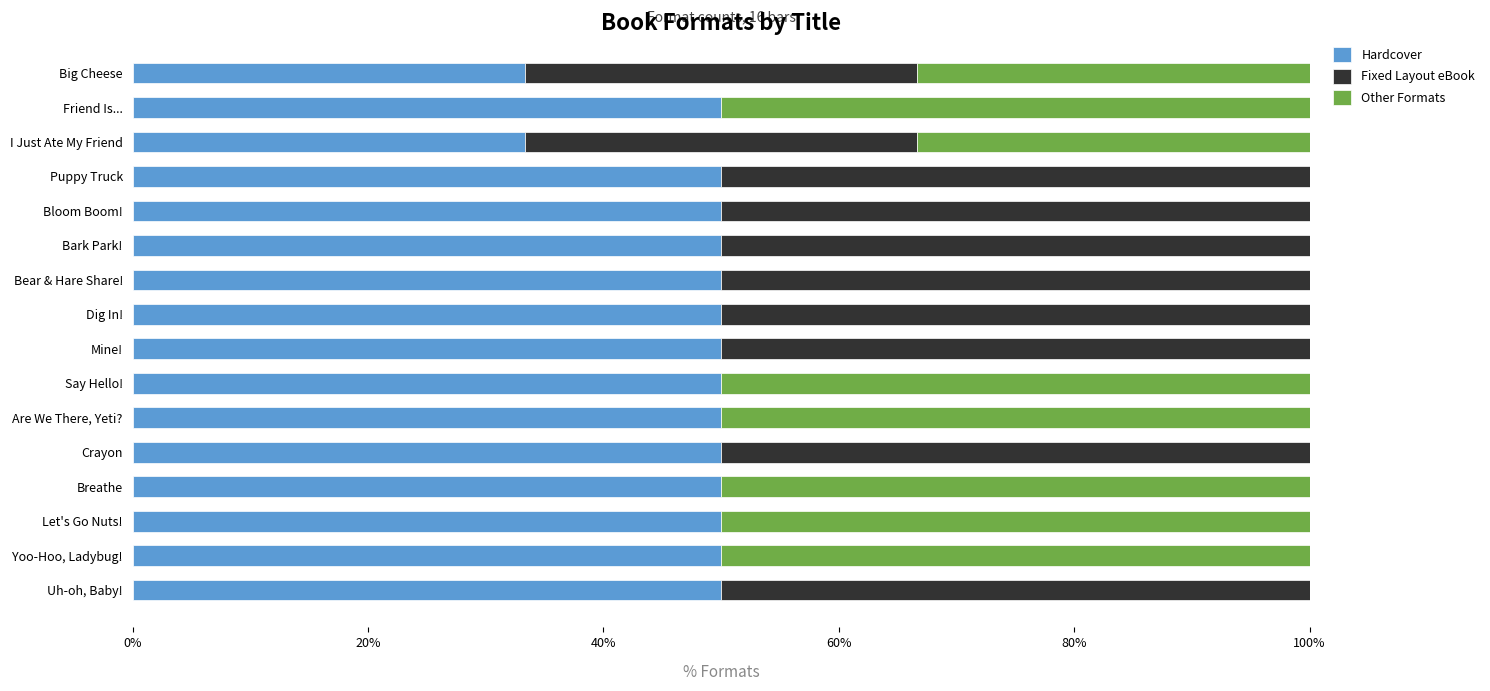

What is the sum of all Hardcover values?

766.7